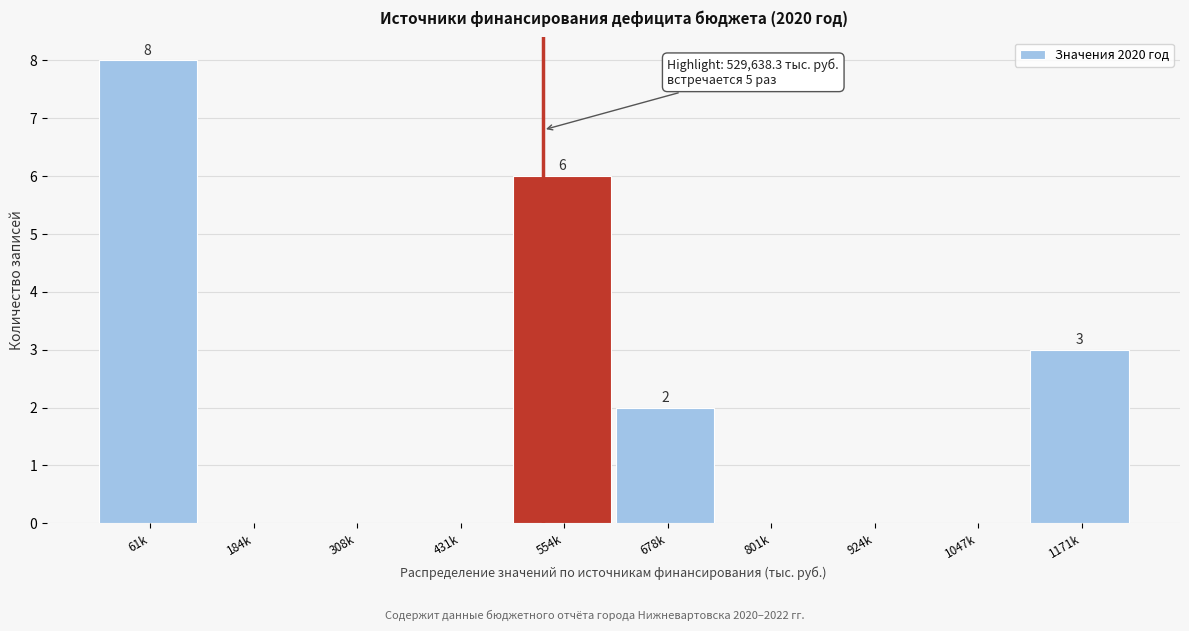

Reading left to right, what are all the values shown in this chart?

61k=8	184k=0	308k=0	431k=0	554k=6	678k=2	801k=0	924k=0	1047k=0	1171k=3